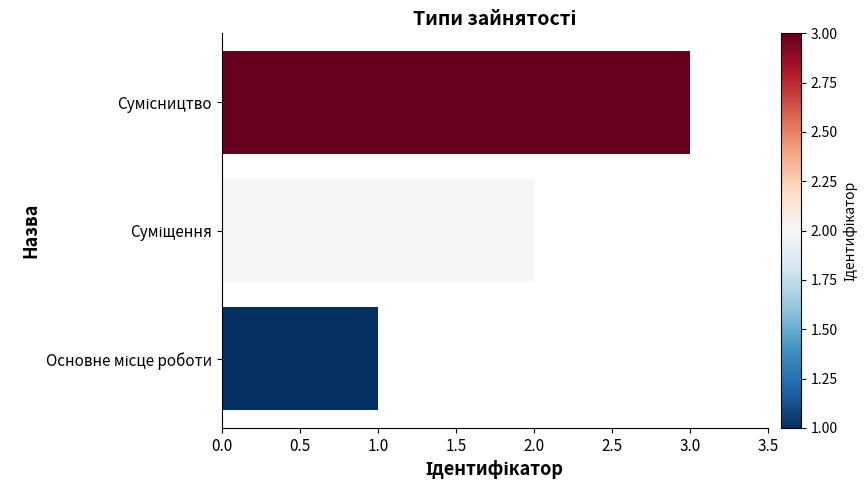

What is the greatest value displayed?

3